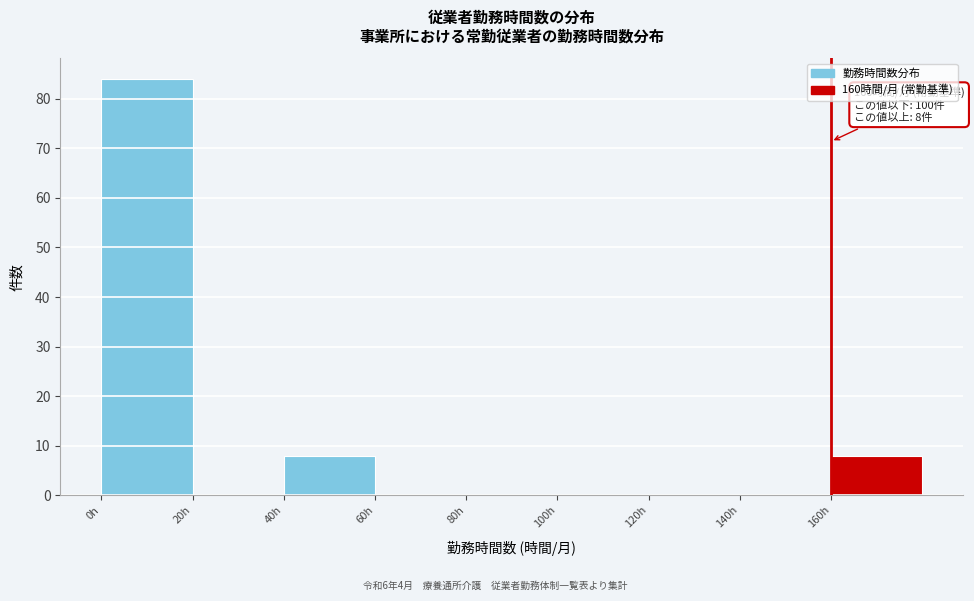

Over which range of the x-axis is the bar tallest?

0 to 20